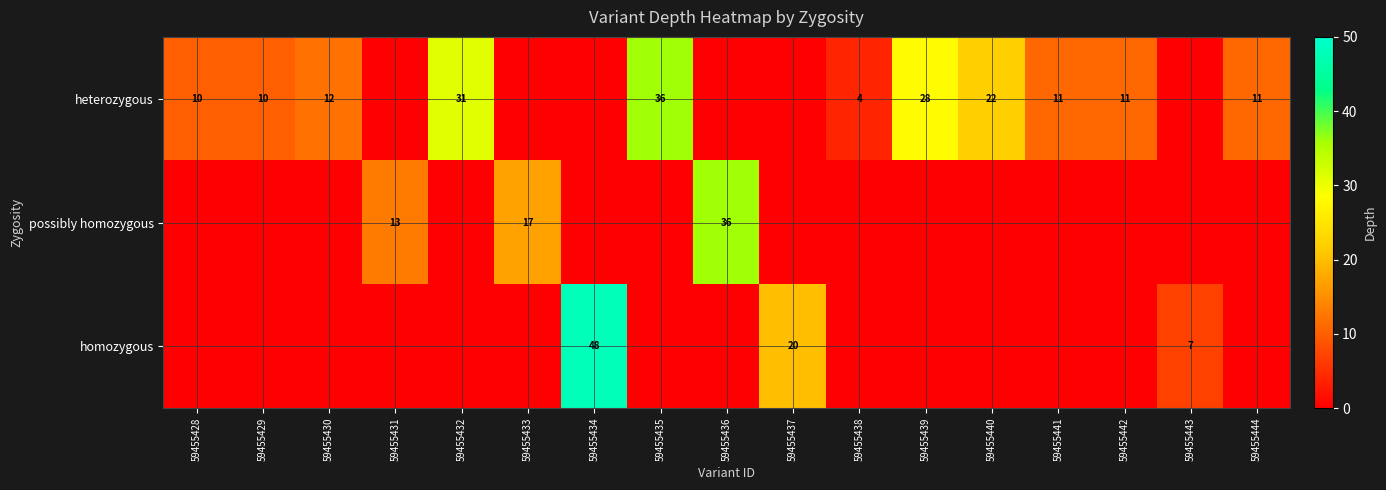

Is it true that possibly homozygous equals 17 at 59455433?

True